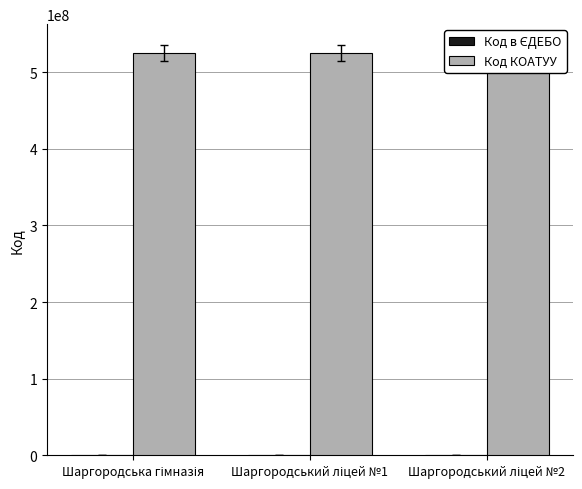

Rank the categories by Код в ЄДЕБО value from highest to lowest.

Шаргородський ліцей №1, Шаргородський ліцей №2, Шаргородська гімназія